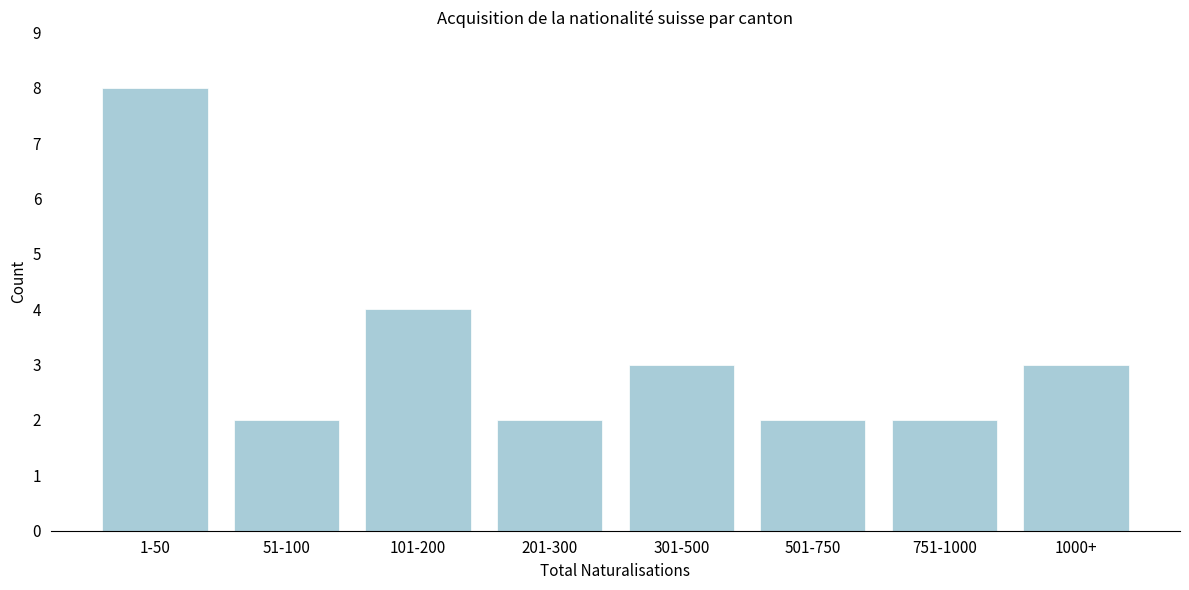

Reading right to left, list all the values displayed in this chart.

1000+=3	751-1000=2	501-750=2	301-500=3	201-300=2	101-200=4	51-100=2	1-50=8